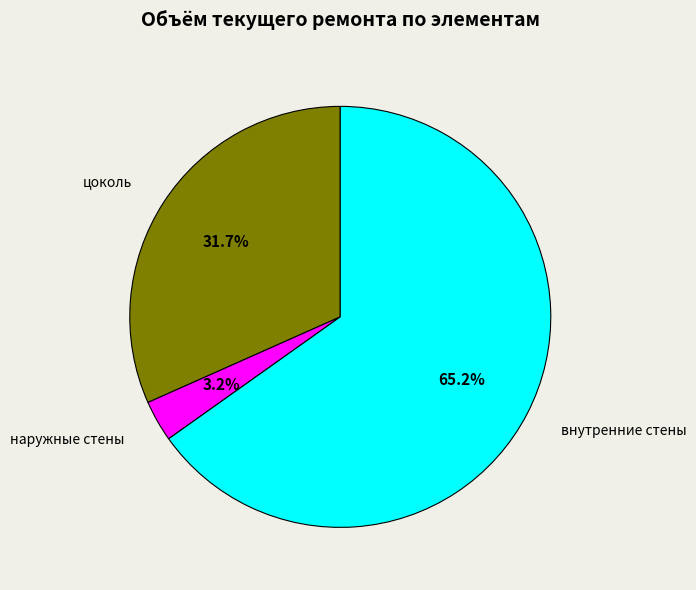

Is there any slice that represents more than half of the pie?

Yes